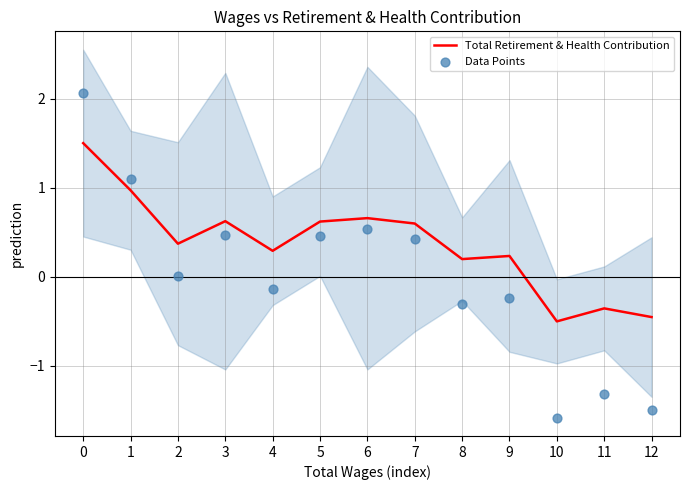

Which series has the largest total across all categories?

Total Retirement & Health Contribution